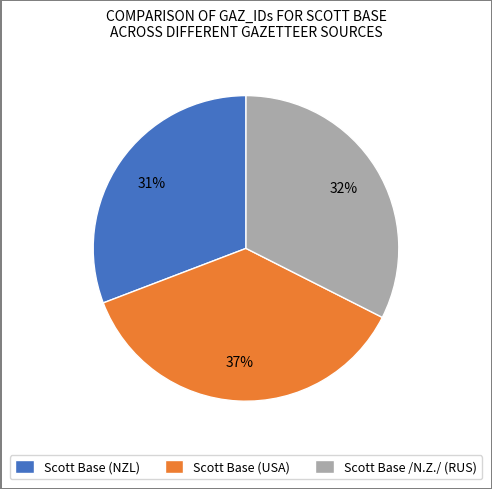

True or false: Scott Base /N.Z./ (RUS) accounts for 47% of the total.

False